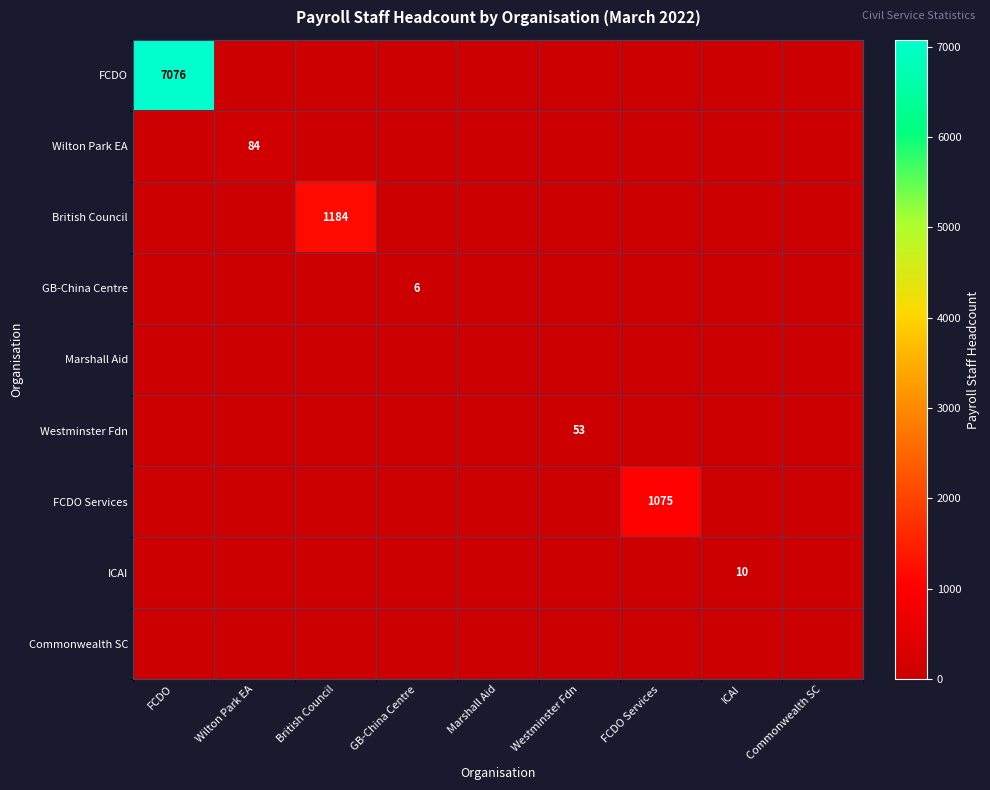

True or false: Westminster Fdn has a value of 71 at Westminster Fdn.

False